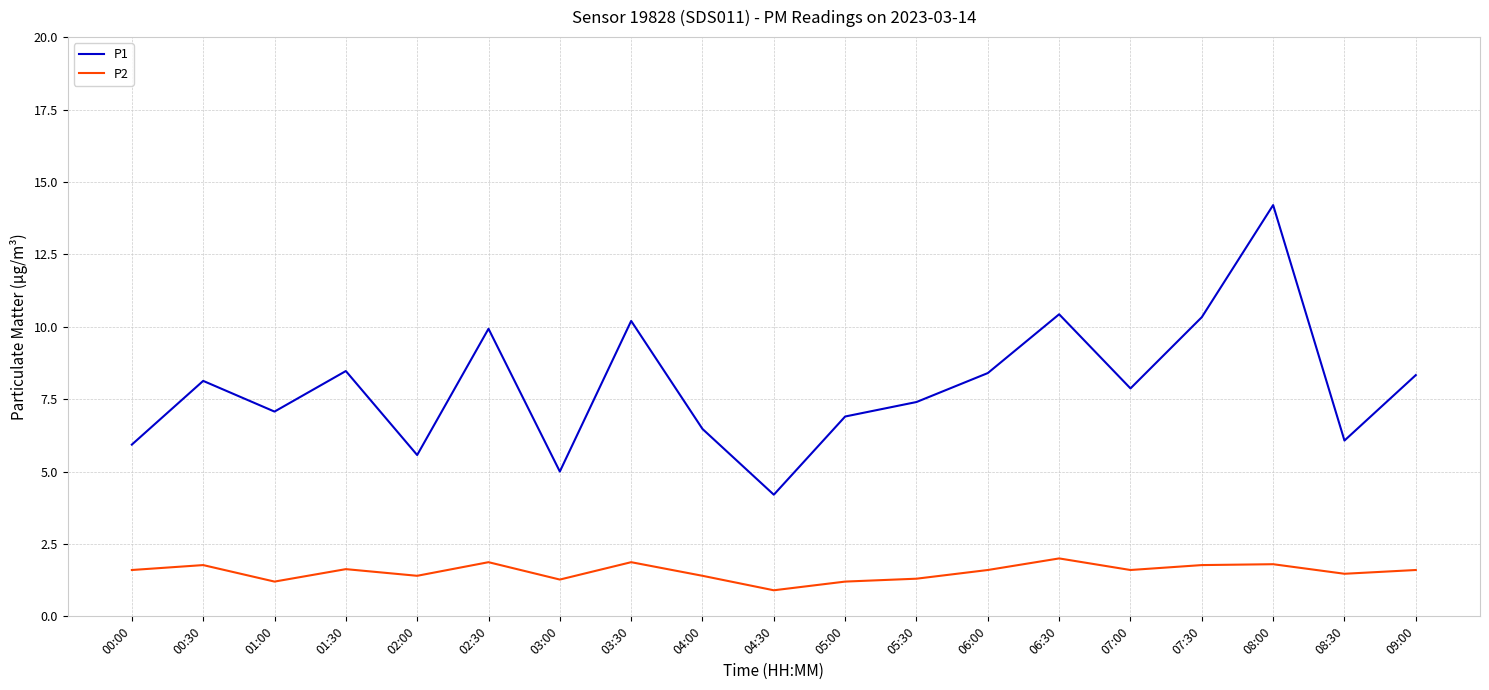

What position from the left is 03:00?

7